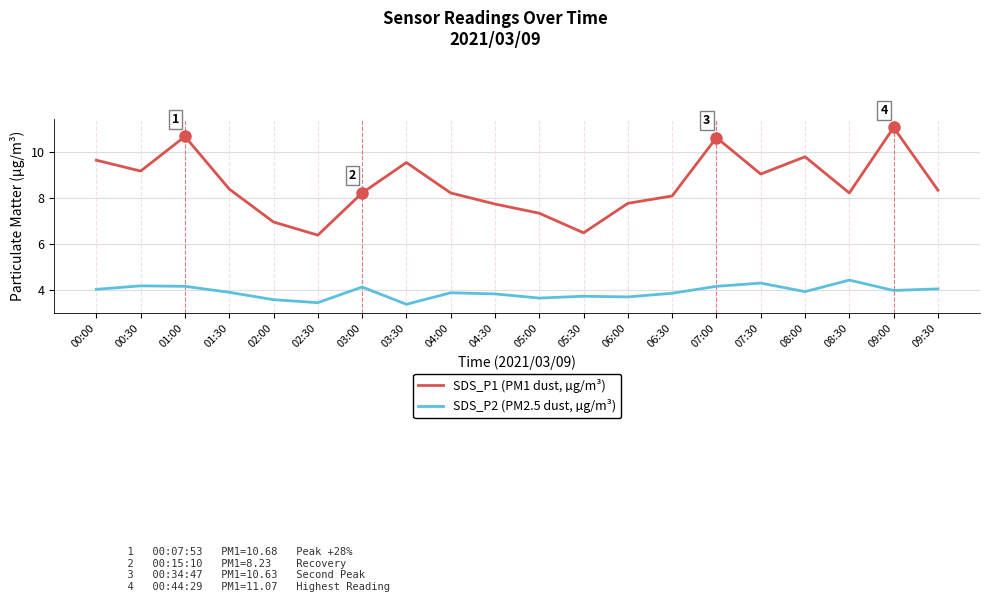

True or false: SDS_P1 (PM1 dust, µg/m³) has more than 2 points higher than both neighbors.

True